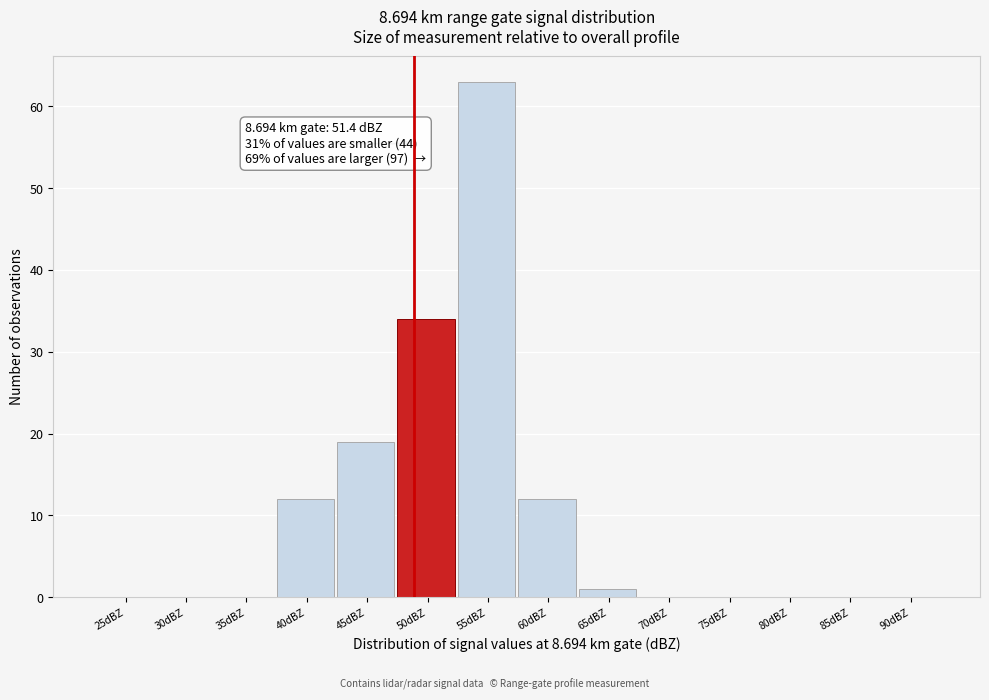

Reading left to right, transcribe all the data shown in this chart.

25dBZ=0	30dBZ=0	35dBZ=0	40dBZ=12	45dBZ=19	50dBZ=34	55dBZ=63	60dBZ=12	65dBZ=1	70dBZ=0	75dBZ=0	80dBZ=0	85dBZ=0	90dBZ=0